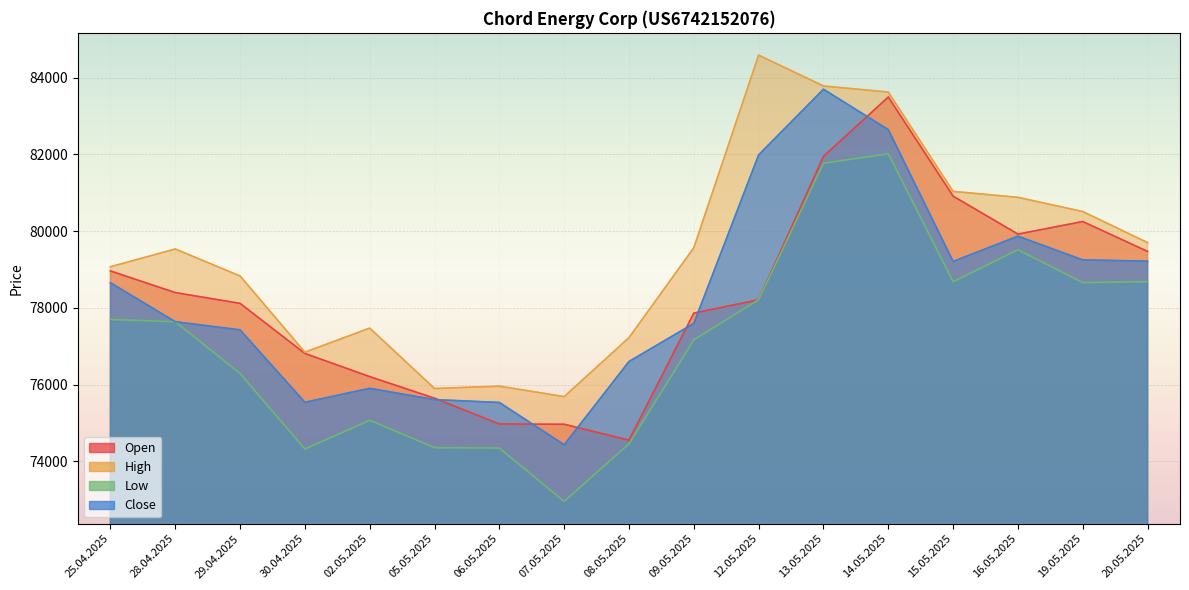

What is the label of the 15th point from the left?

16.05.2025